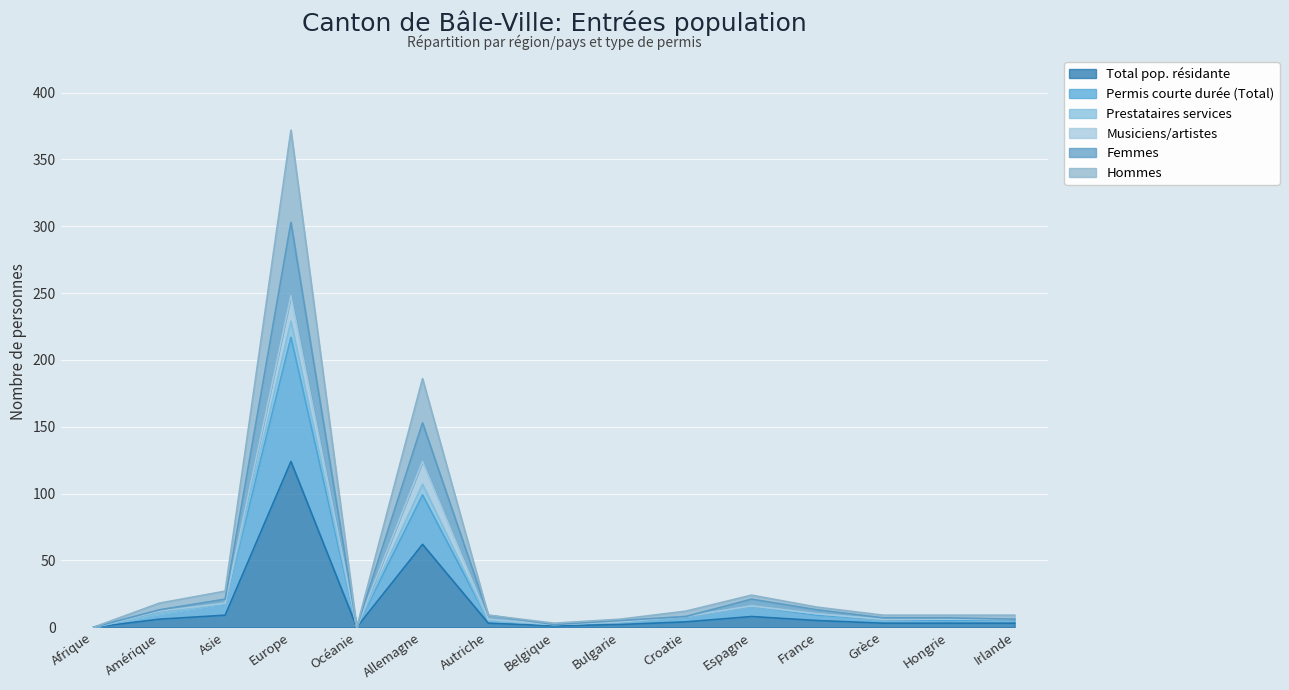

At how many categories does at least one series exceed 46?

2